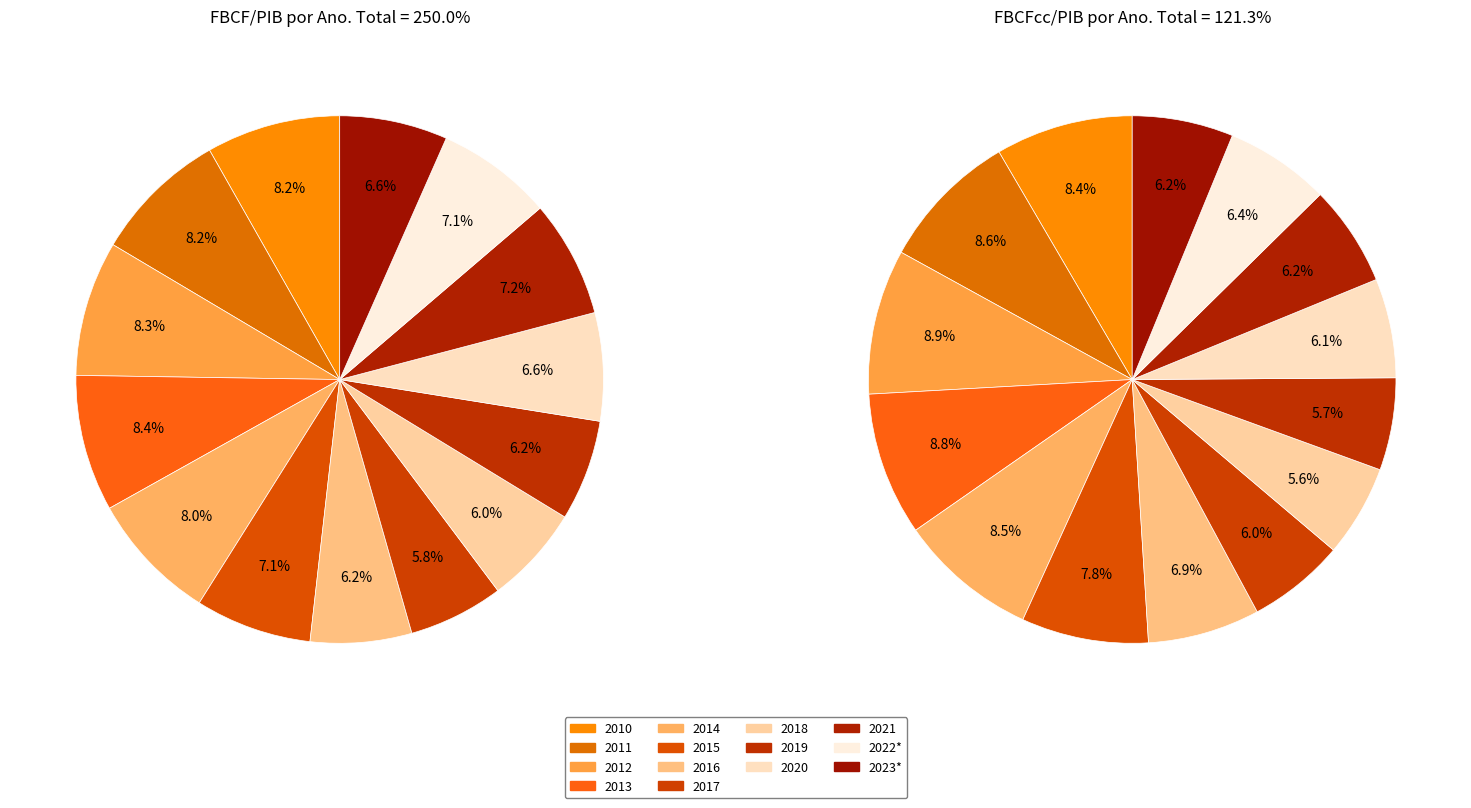

Does any single category account for the majority?

No